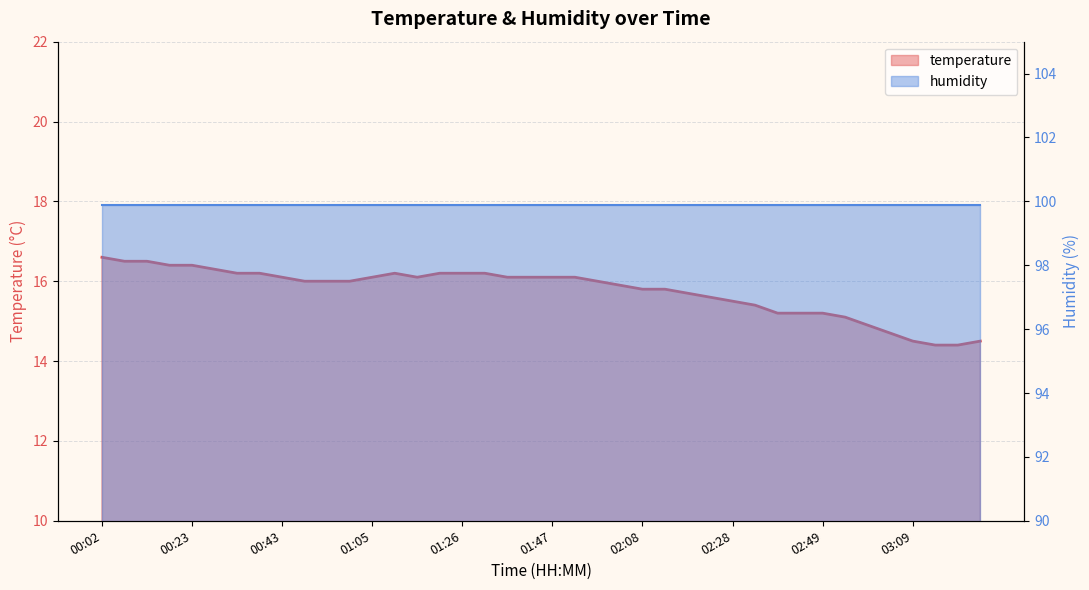

Does the chart have visible grid lines?

Yes